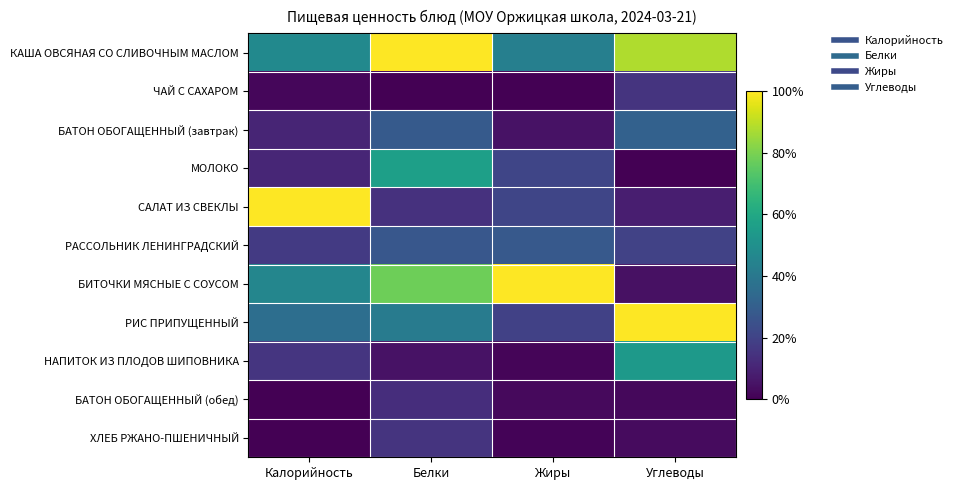

Which series has the largest total across all categories?

КАША ОВСЯНАЯ СО СЛИВОЧНЫМ МАСЛОМ